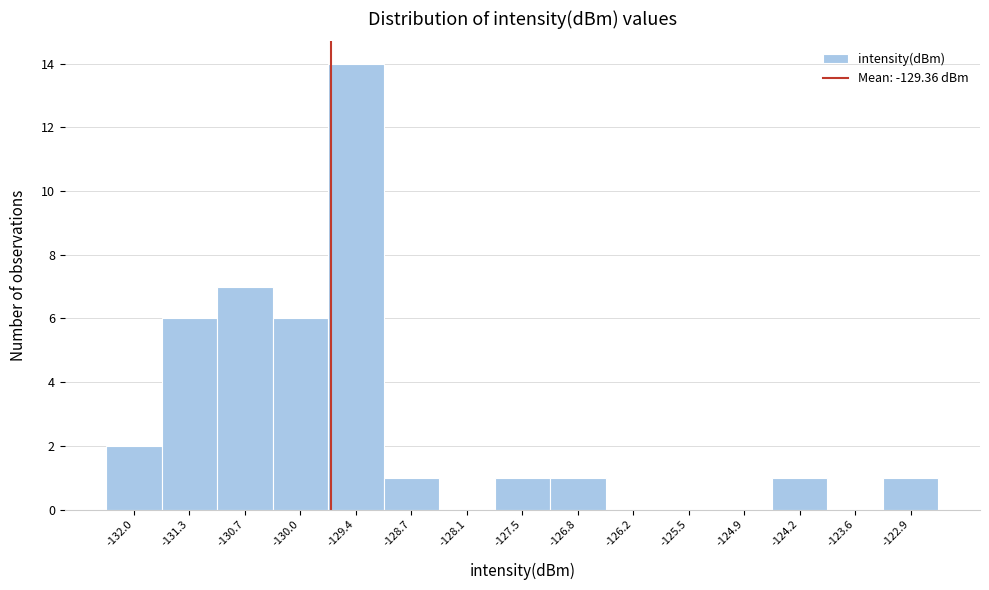

Reading left to right, transcribe all the data shown in this chart.

-132.0=2	-131.3=6	-130.7=7	-130.0=6	-129.4=14	-128.7=1	-128.1=0	-127.5=1	-126.8=1	-126.2=0	-125.5=0	-124.9=0	-124.2=1	-123.6=0	-122.9=1